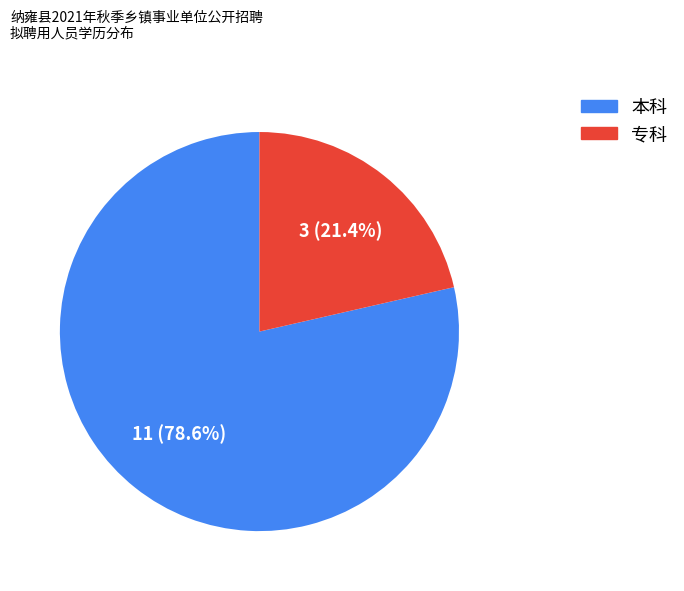

The 本科 slice represents 67% of the pie. True or false?

False